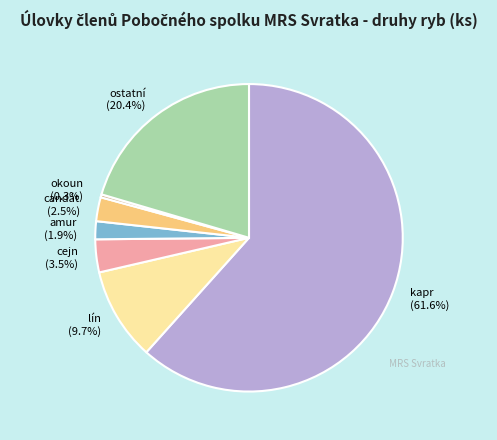

The amur slice represents 2% of the pie. True or false?

True